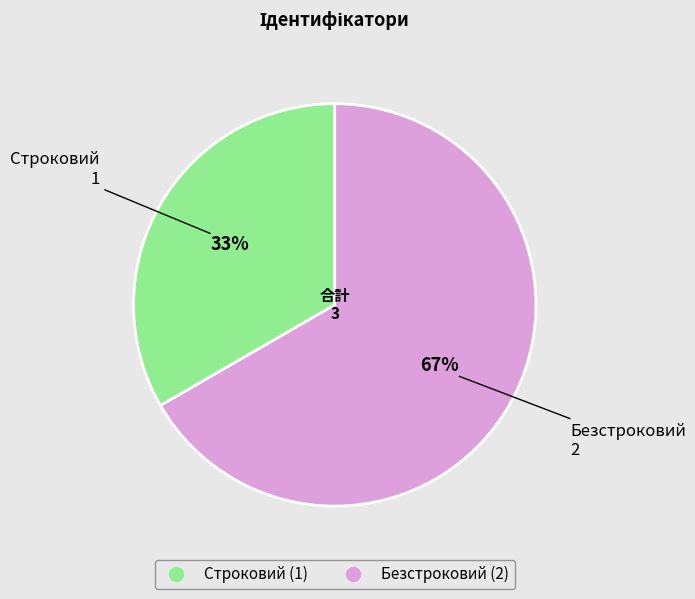

Rank the categories by value from lowest to highest.

Строковий, Безстроковий